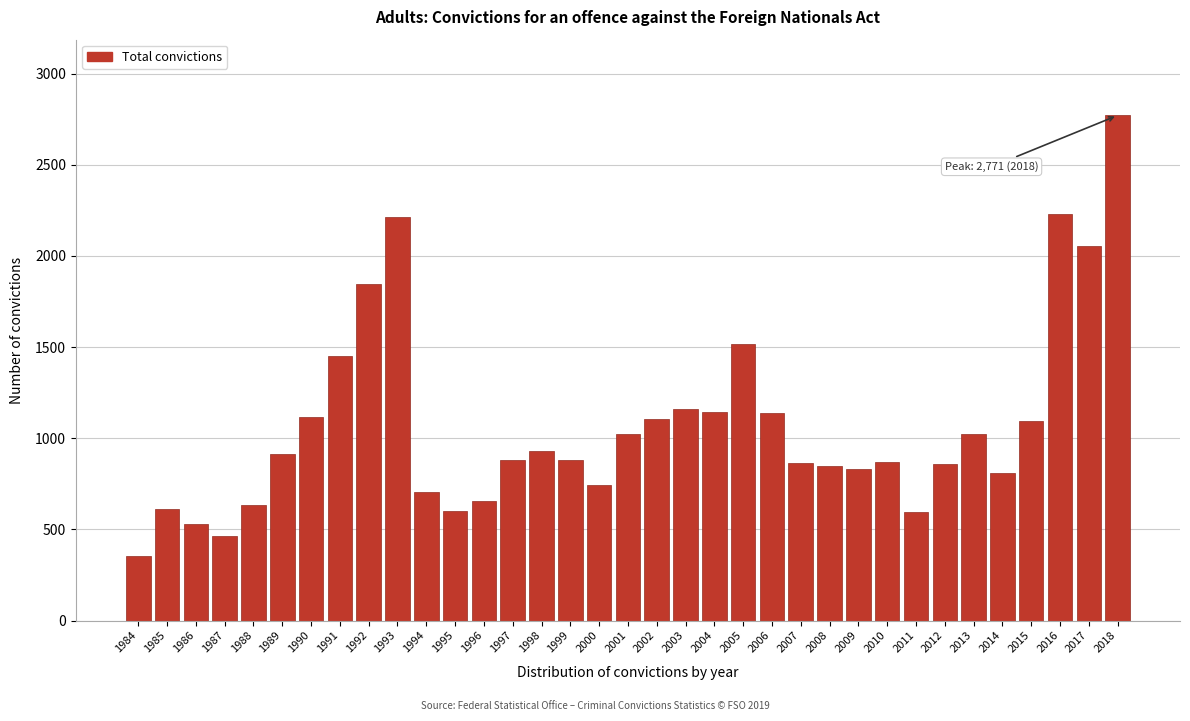

What is the maximum value shown in the chart?

2771